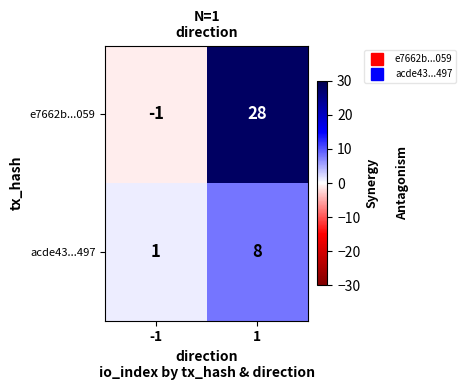

Rank the series at 1 from highest to lowest value.

e7662b...059, acde43...497